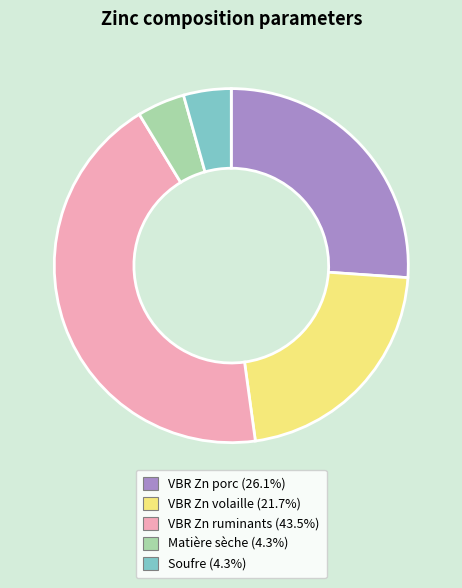

Is it true that VBR Zn ruminants is 51% of the pie?

False